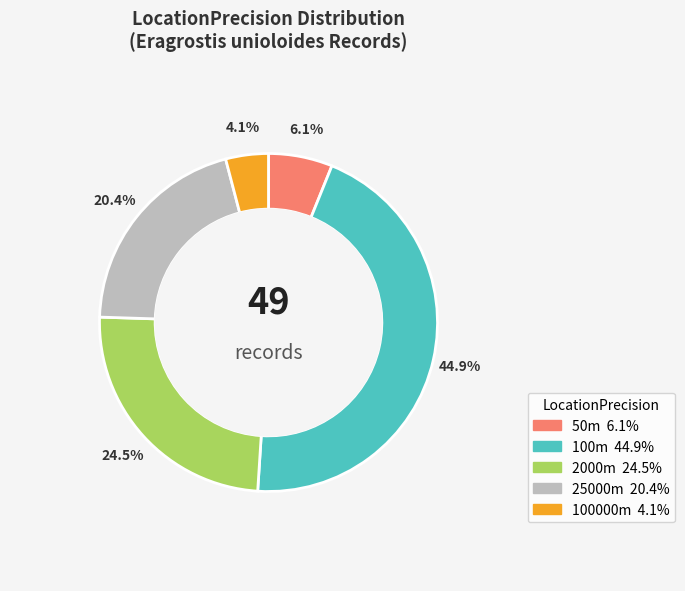

The 25000 slice represents 20% of the pie. True or false?

True